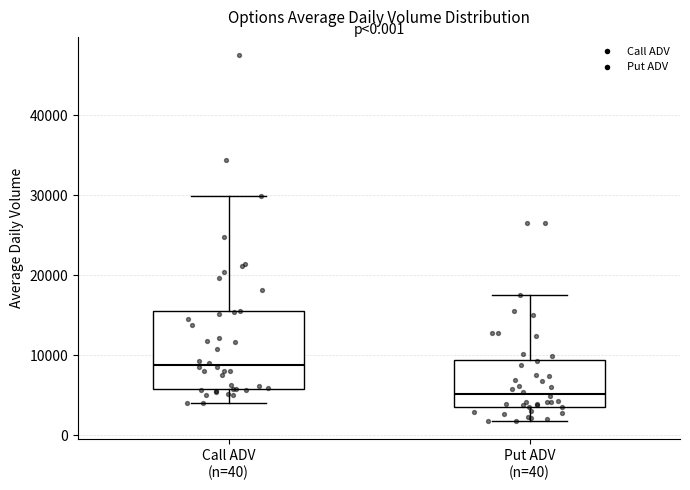

Which box's median line is the lowest?

Put ADV (n=40)